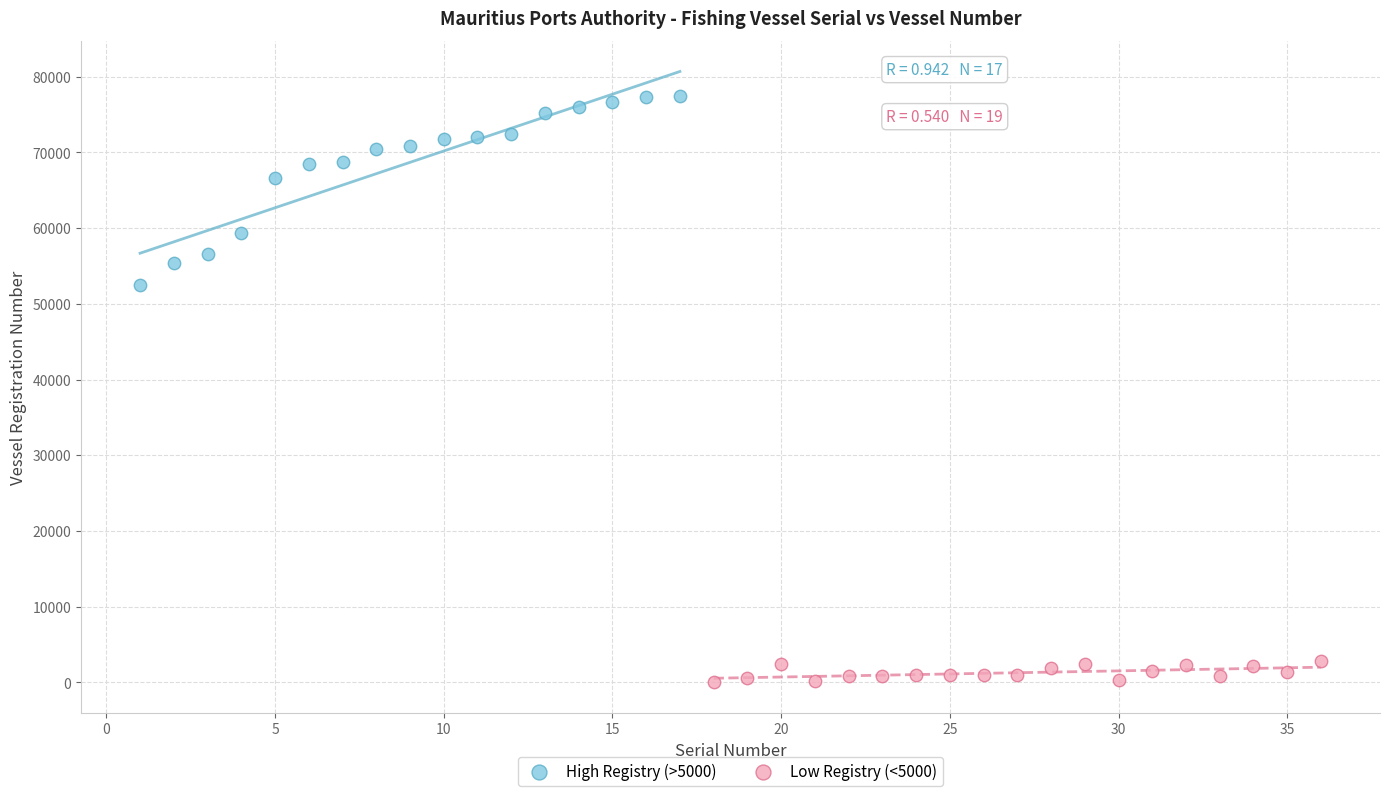

Which series reaches the maximum Y coordinate?

High Registry (>5000)